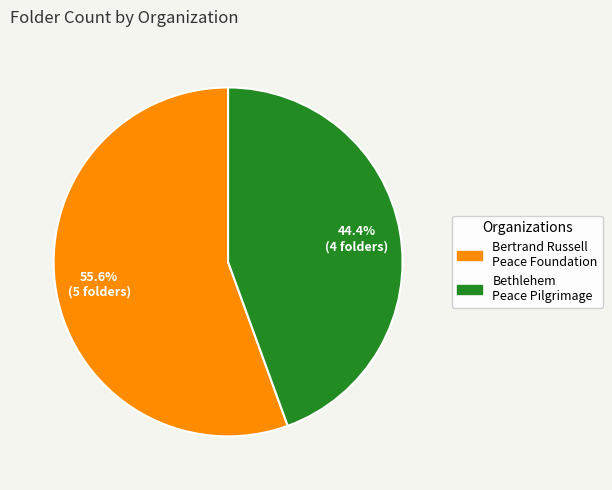

Combined, do Bertrand Russell Peace Foundation and Bethlehem Peace Pilgrimage account for over 50%?

Yes